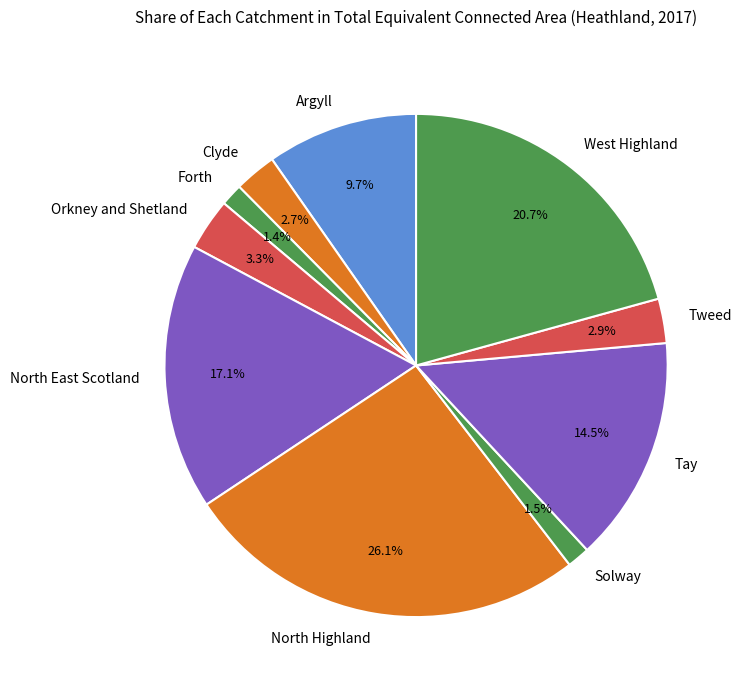

Which slice is the largest?

North Highland